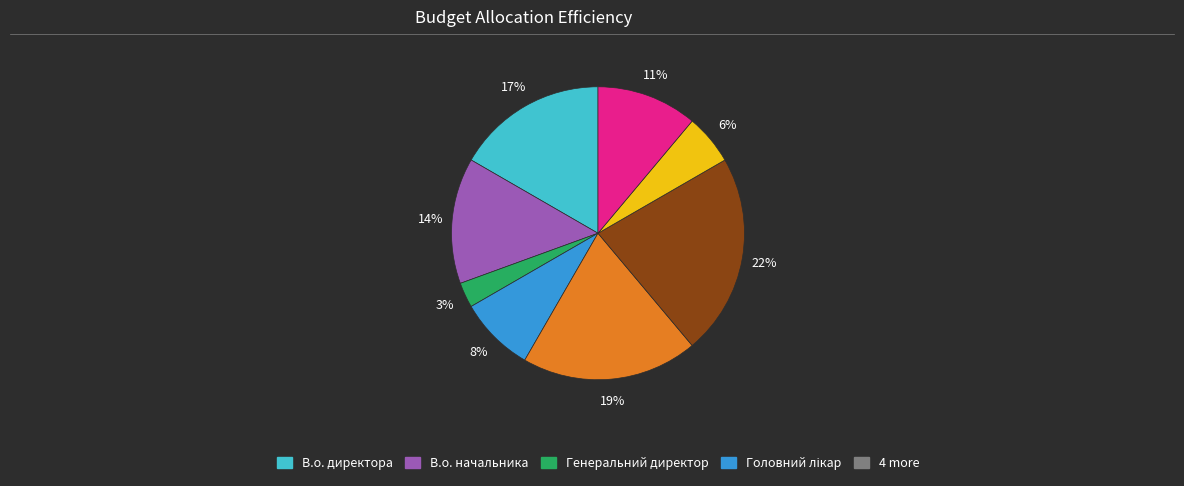

Is there any slice that represents more than half of the pie?

No